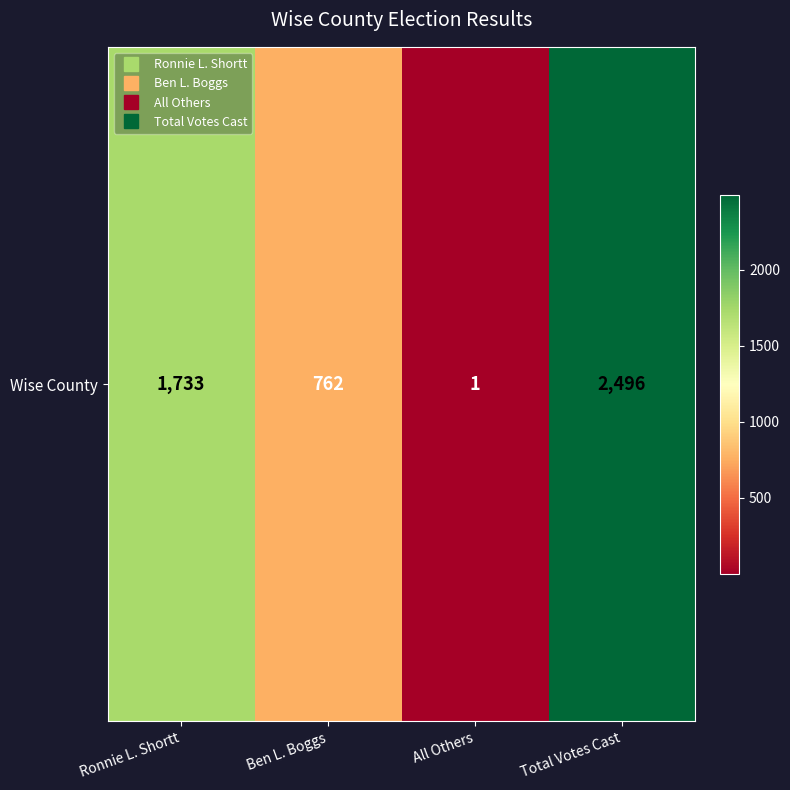

What is the ratio of the value at Total Votes Cast to the value at Ben L. Boggs?

3.3